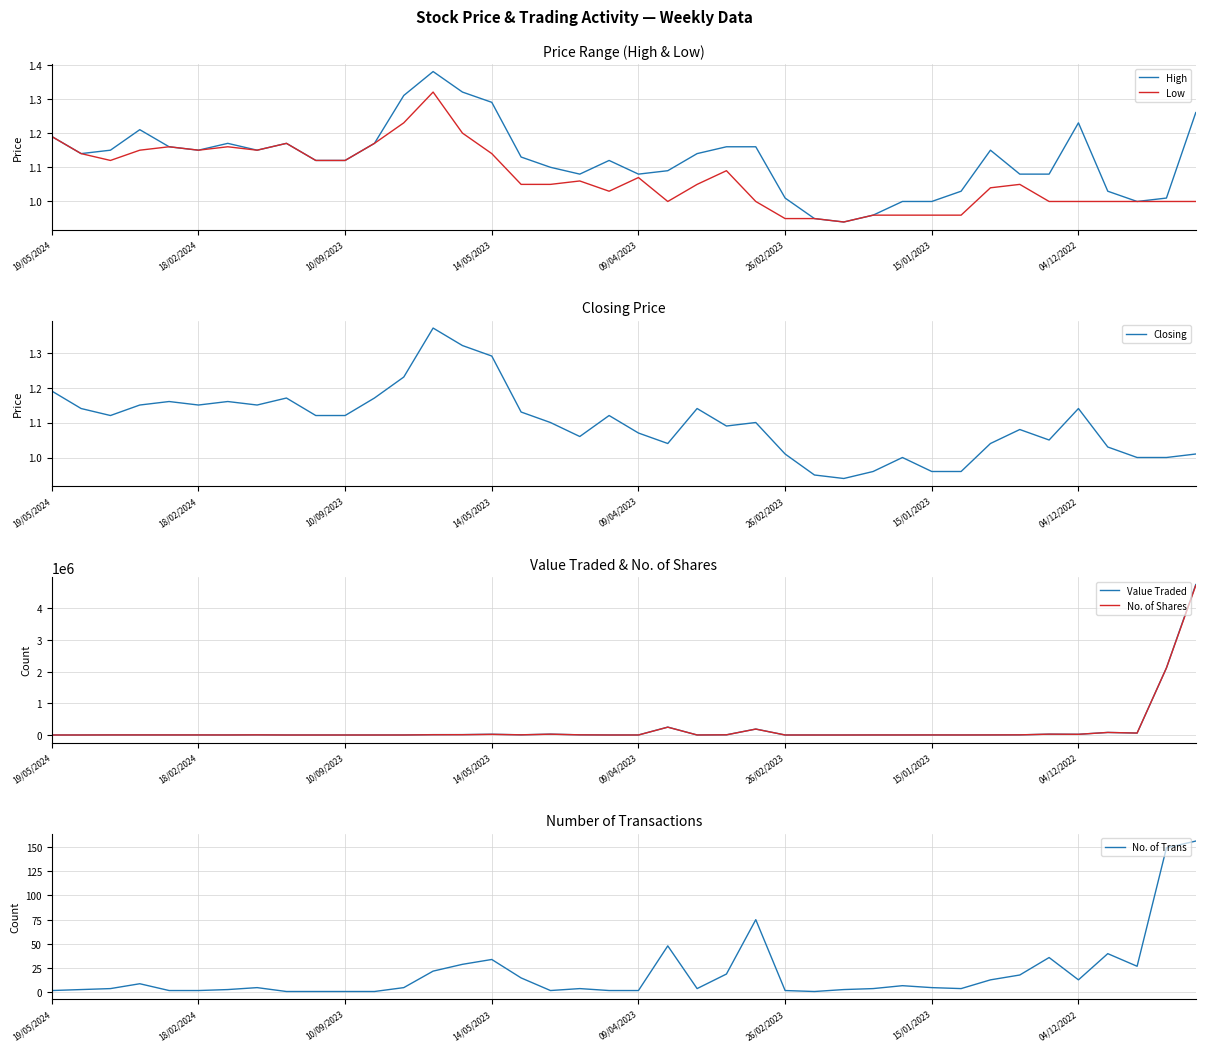

Rank the series at 9 from highest to lowest value.

Value Traded, No. of Shares, High, Low, Closing, No. of Trans